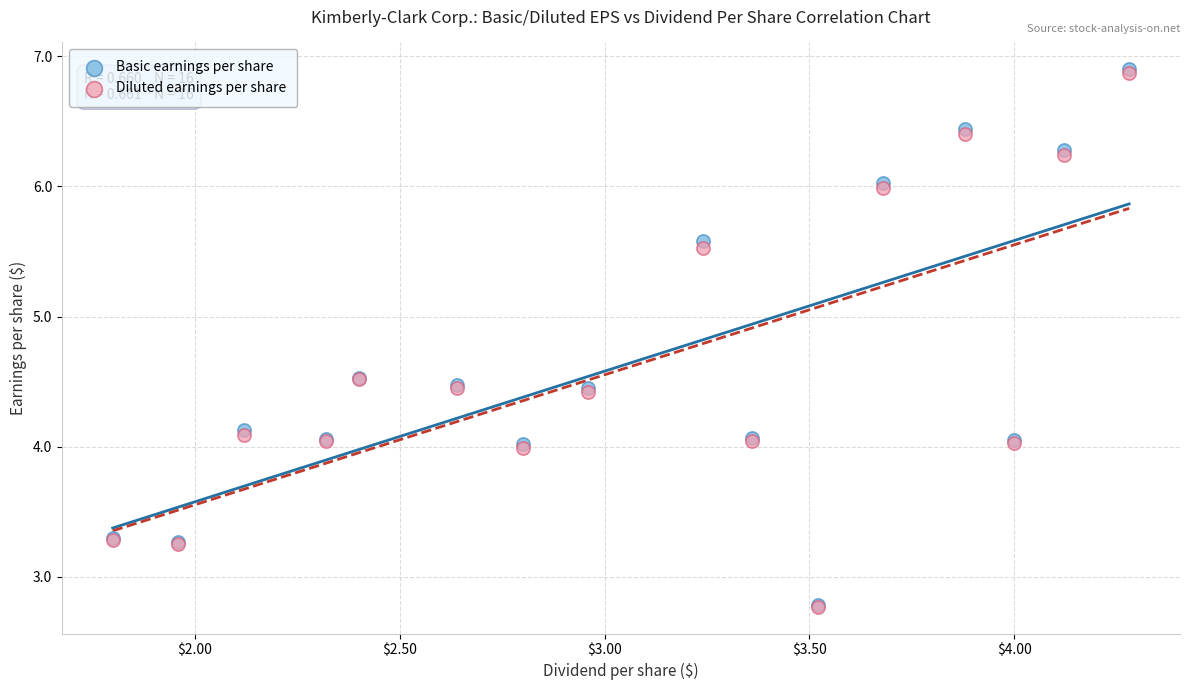

What are all the series names shown in the legend?

Basic earnings per share, Diluted earnings per share